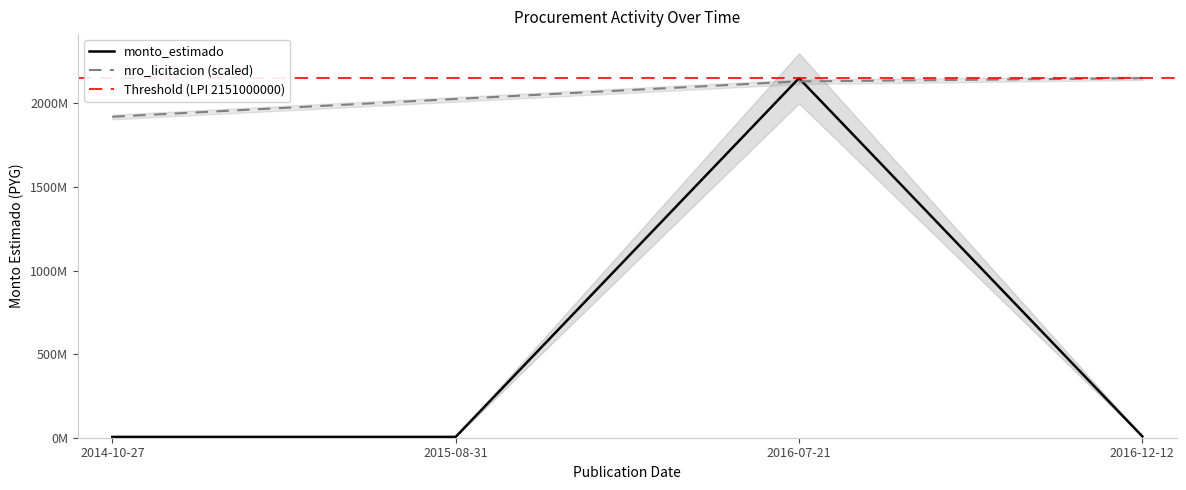

What is the difference between the second highest and minimum values in the nro_licitacion series?

211589901.8